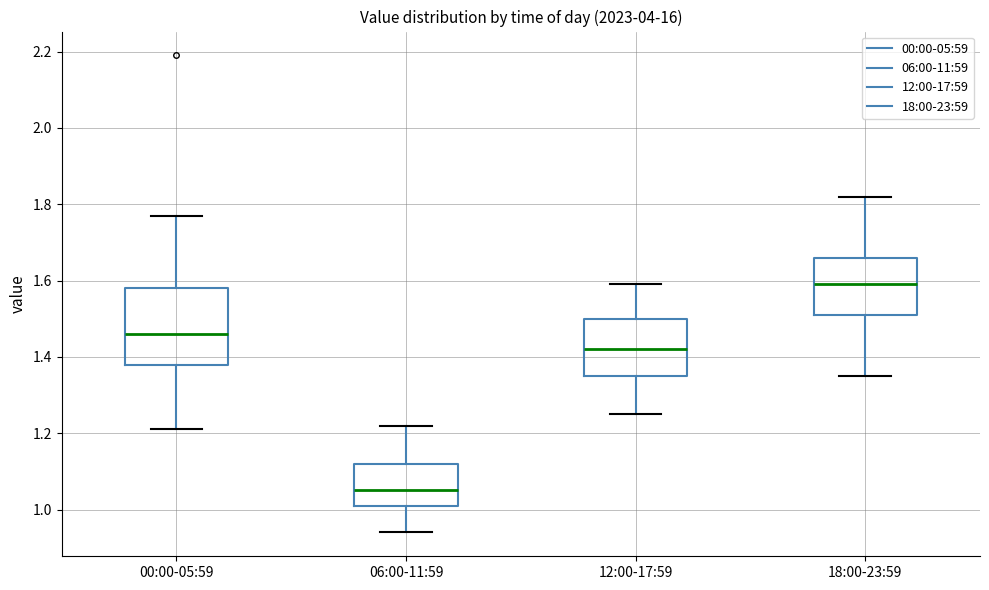

Which box is the tallest, from its lower edge to its upper edge?

00:00-05:59